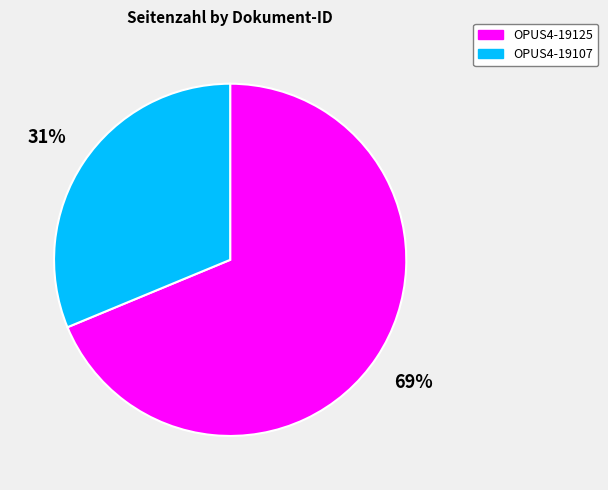

The OPUS4-19125 slice represents 55% of the pie. True or false?

False